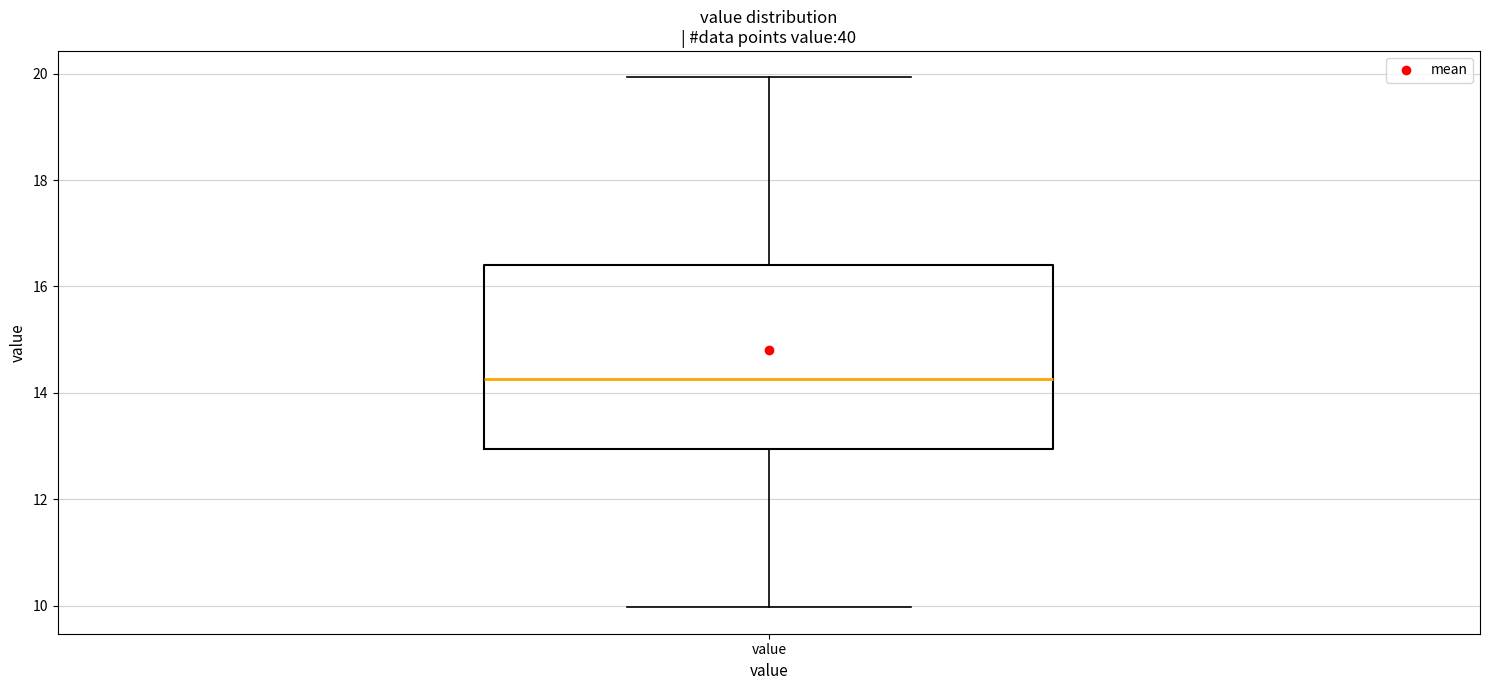

Read this box plot against the y-axis: the position of the median line, the range covered by the box, and the ends of both whiskers. The values are not printed on the chart, so give them approximately, as read against the axis.

median 14.2, box 13.0 to 16.4, whiskers 10.0 to 20.0